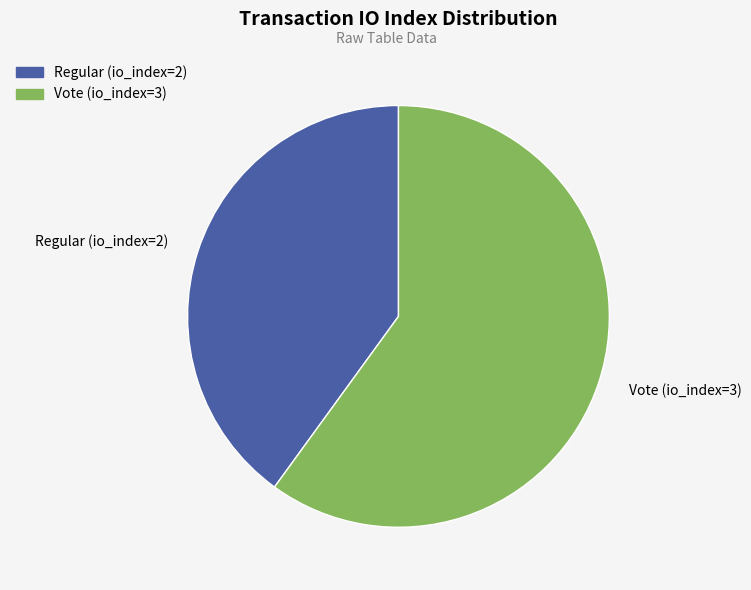

Do Vote (io_index=3) and Regular (io_index=2) together represent more than half of the pie?

Yes